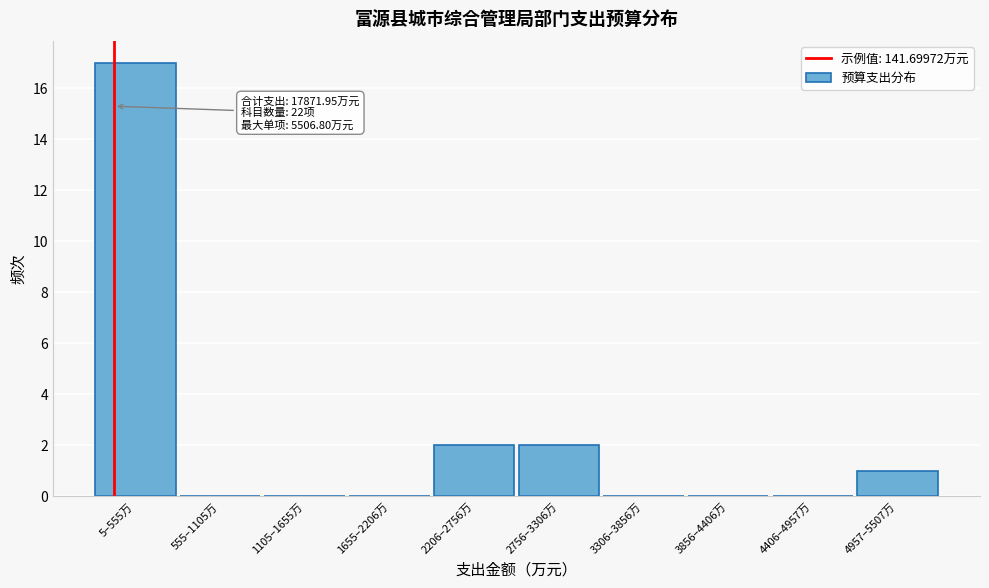

Reading left to right, extract all data points from this chart.

5–555万=17	555–1105万=0	1105–1655万=0	1655–2206万=0	2206–2756万=2	2756–3306万=2	3306–3856万=0	3856–4406万=0	4406–4957万=0	4957–5507万=1